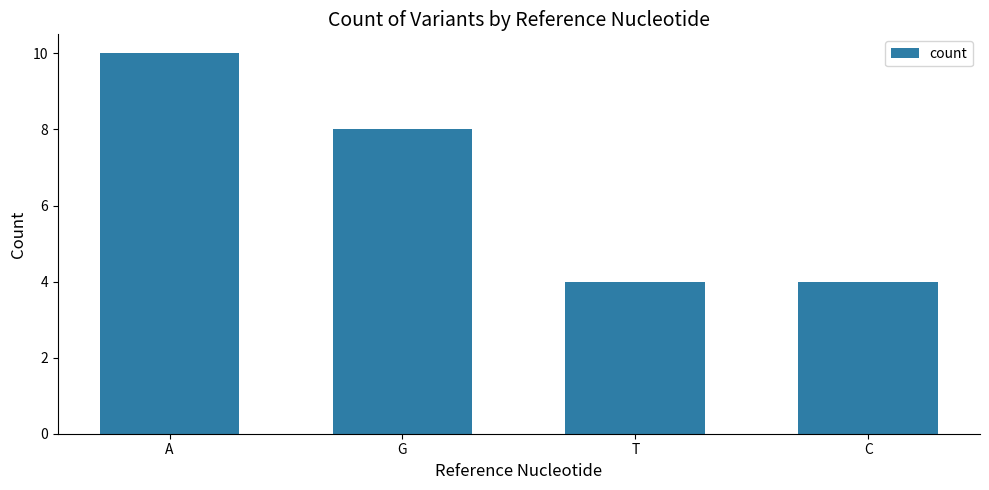

What is the sum of all values?

26